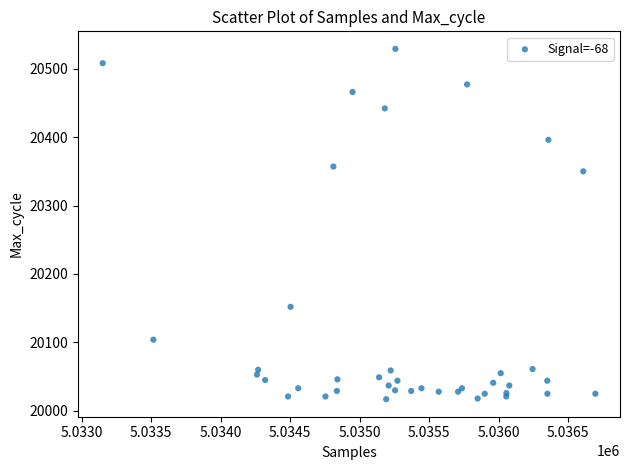

What Y value in the scatter plot is closest to 20273?

20350